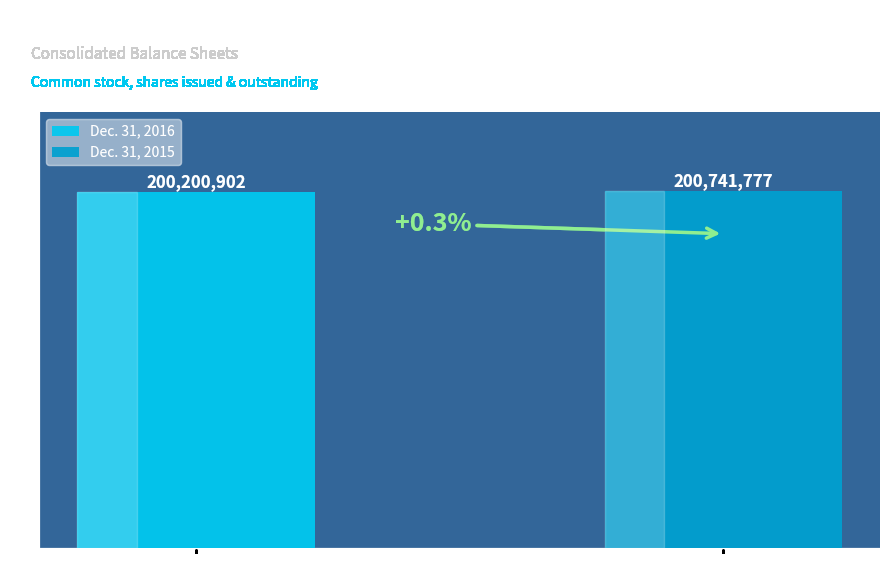

Which series has the largest range (max minus min)?

Dec. 31, 2016